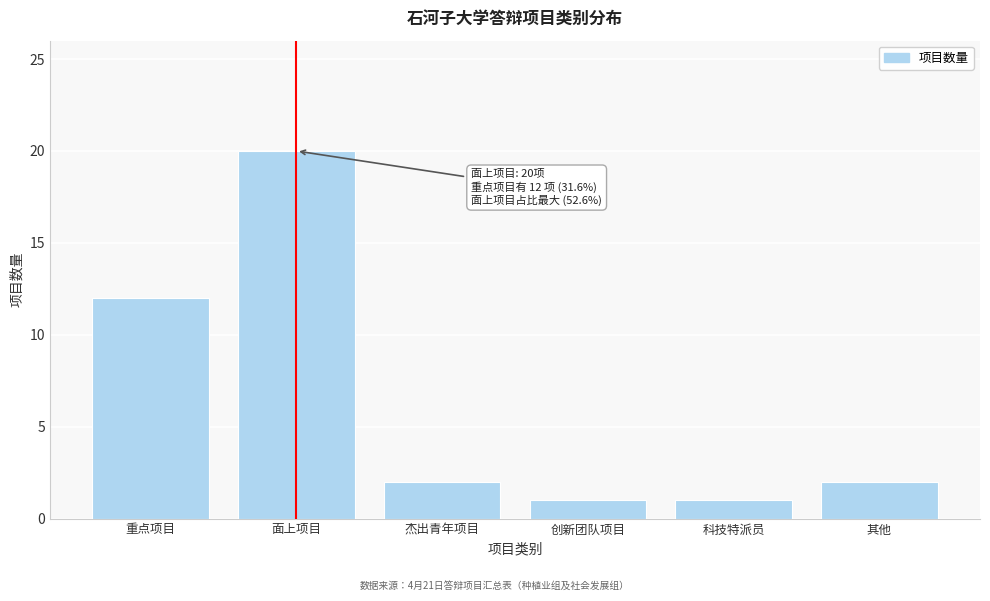

Reading right to left, extract all data points from this chart.

其他=2	科技特派员=1	创新团队项目=1	杰出青年项目=2	面上项目=20	重点项目=12